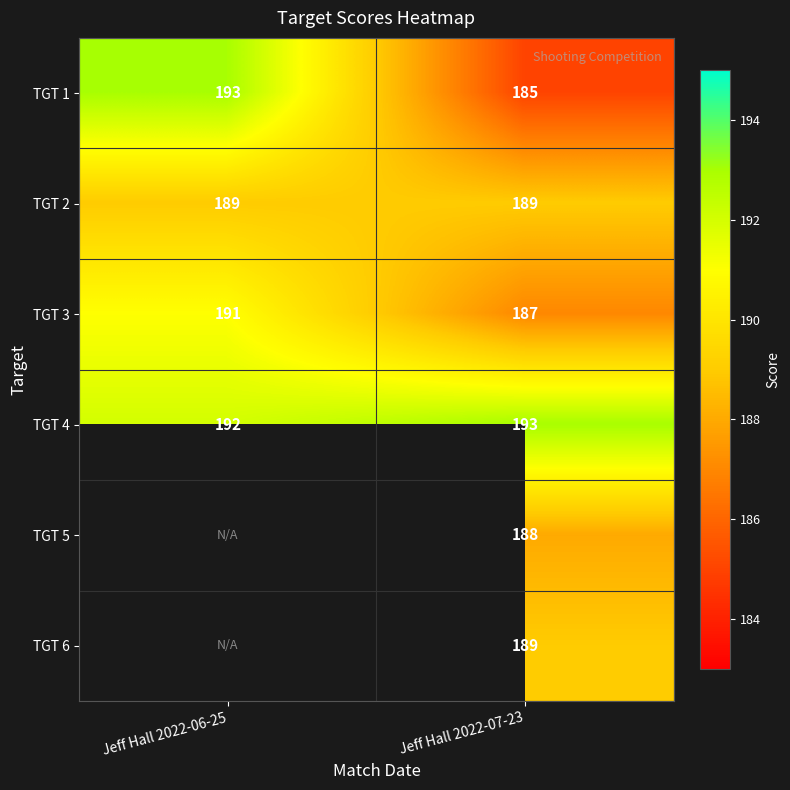

What is the average value of the TGT 1 series?

189